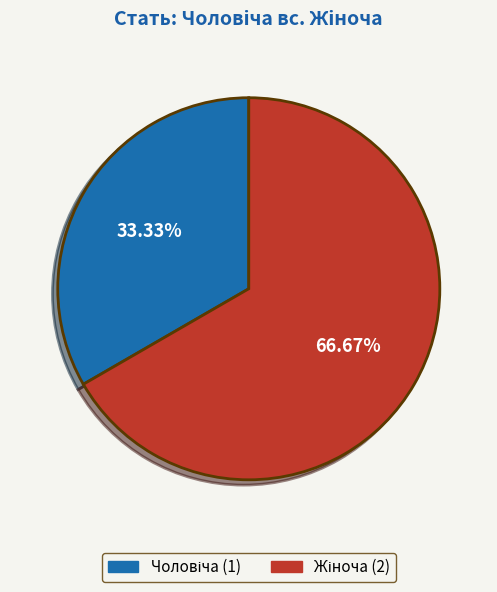

Is there a majority slice in this chart?

Yes